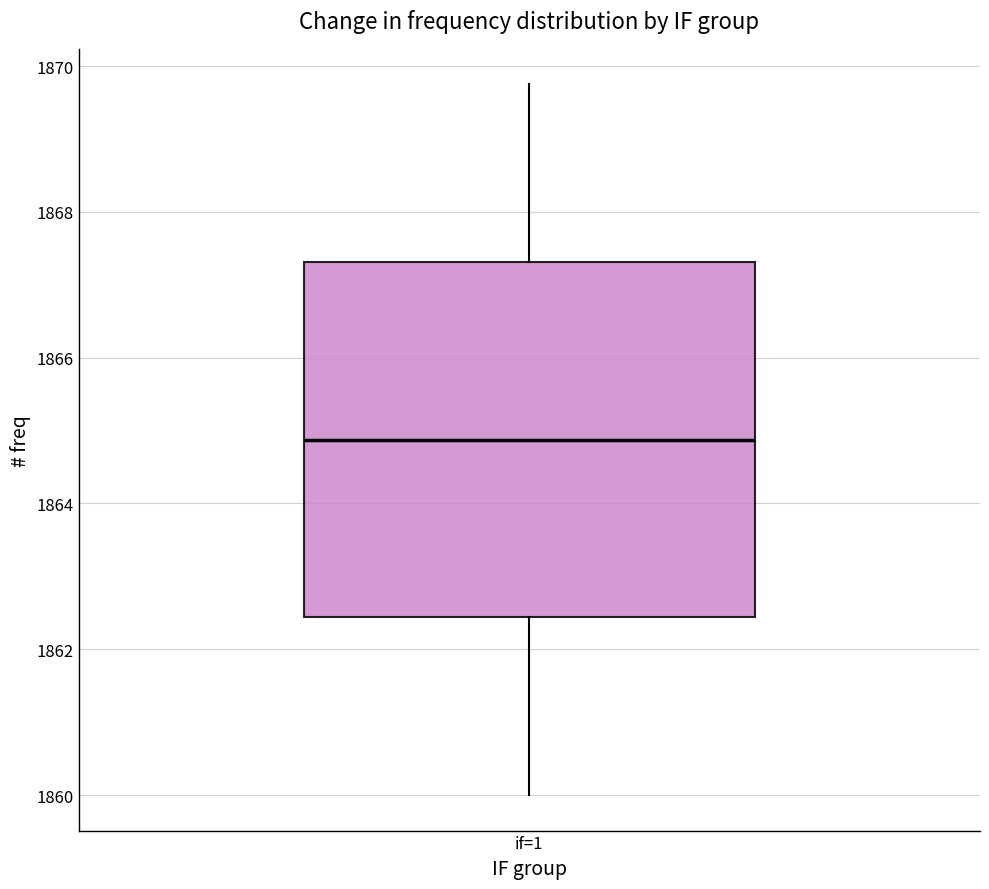

Transcribe this box plot: give where the median line is, the range the box spans, and where the two whiskers end, as read against the y-axis. The values are not printed on the chart, so give them approximately, as read against the axis.

median 1864.8, box 1862.4 to 1867.4, whiskers 1860.0 to 1869.8